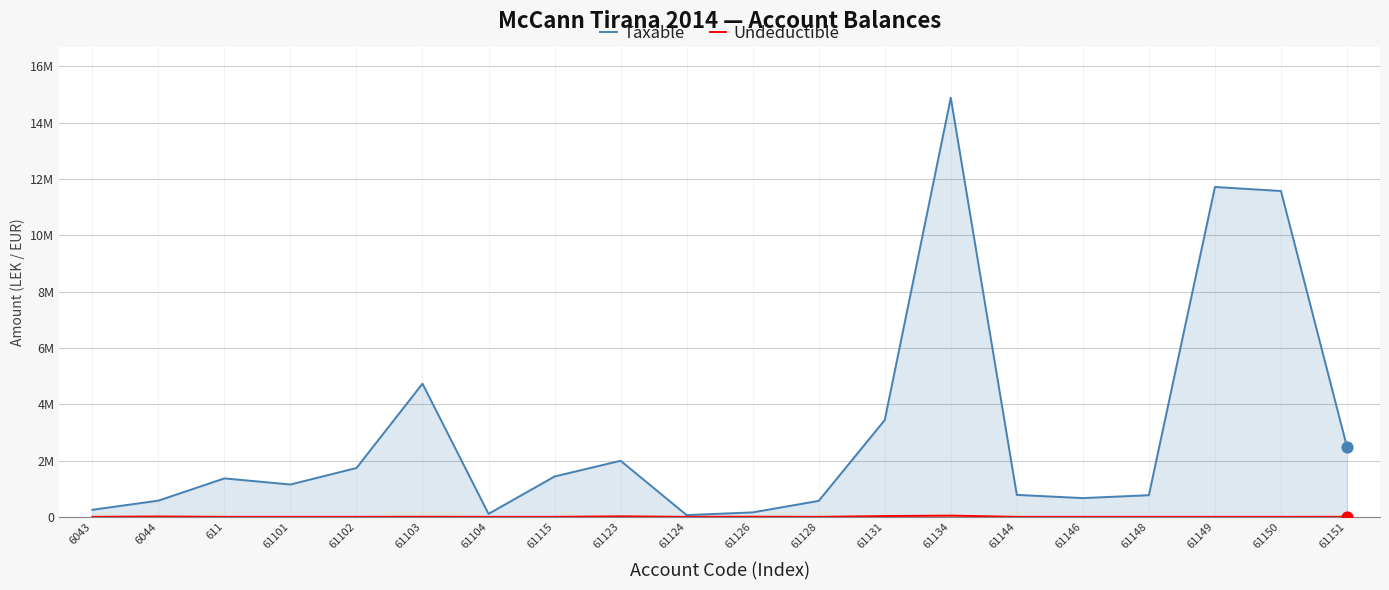

At how many categories does at least one series exceed 3338508?

5